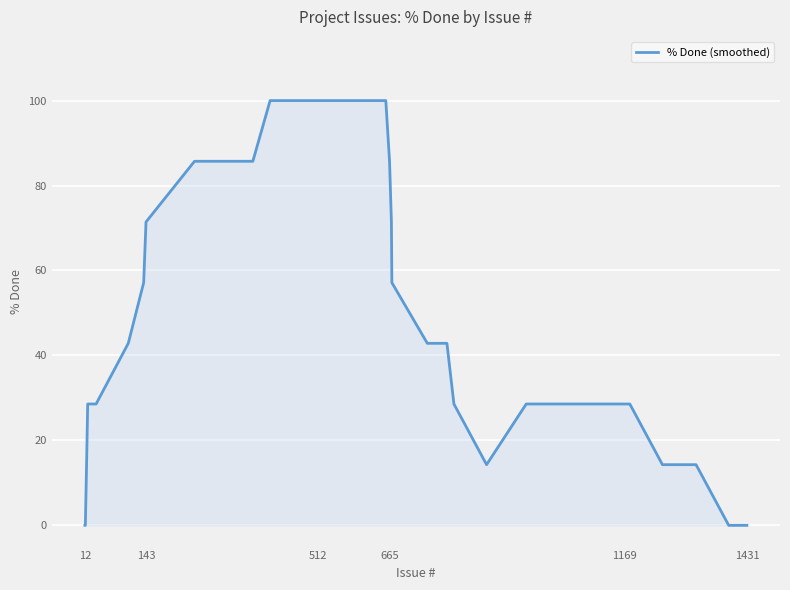

What is the difference between the maximum and minimum values?

100.0